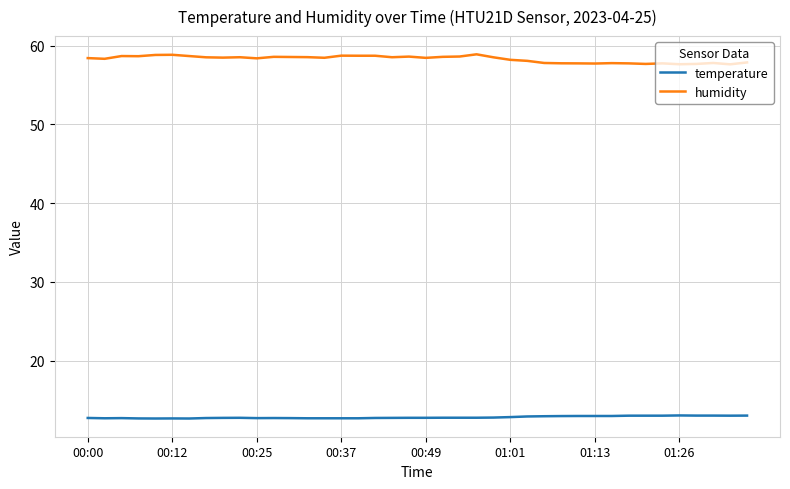

What is the lowest value of the humidity series?

57.6